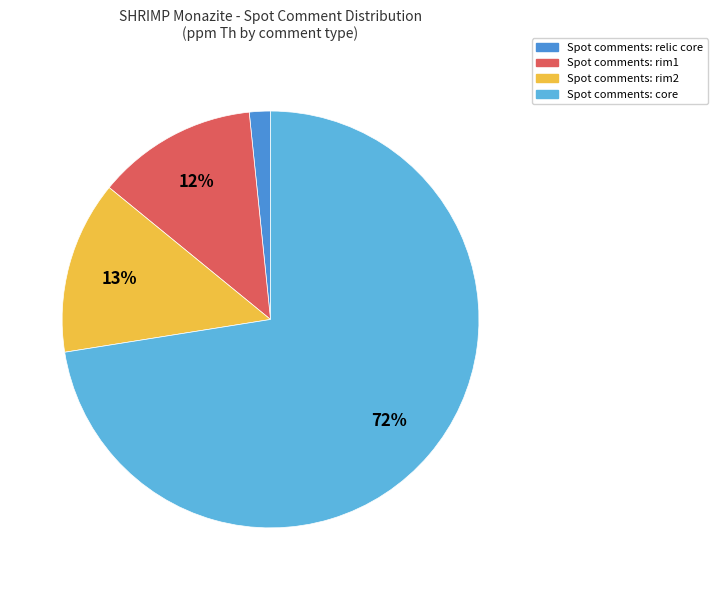

Is there any slice that represents more than half of the pie?

Yes